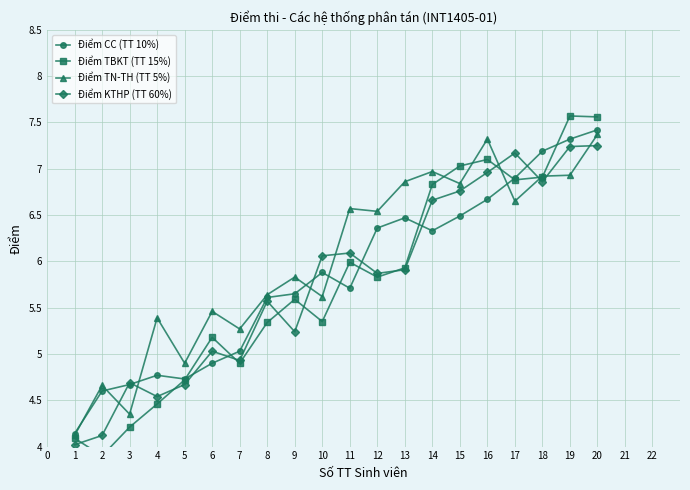

Rank the series by their maximum value, from highest to lowest.

Điểm TBKT (TT 15%), Điểm CC (TT 10%), Điểm TN-TH (TT 5%), Điểm KTHP (TT 60%)